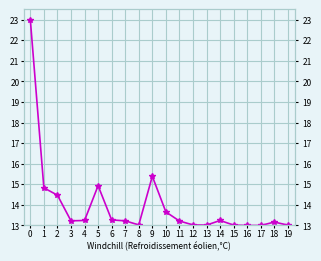

What value does the data have at 9?

15.4